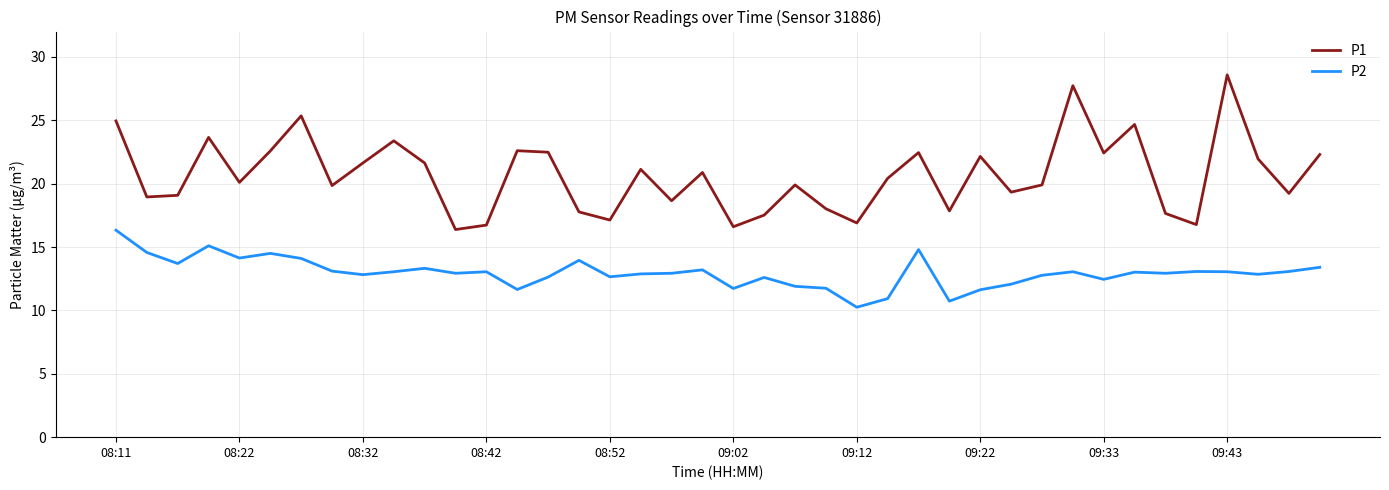

Which series has the largest total across all categories?

P1